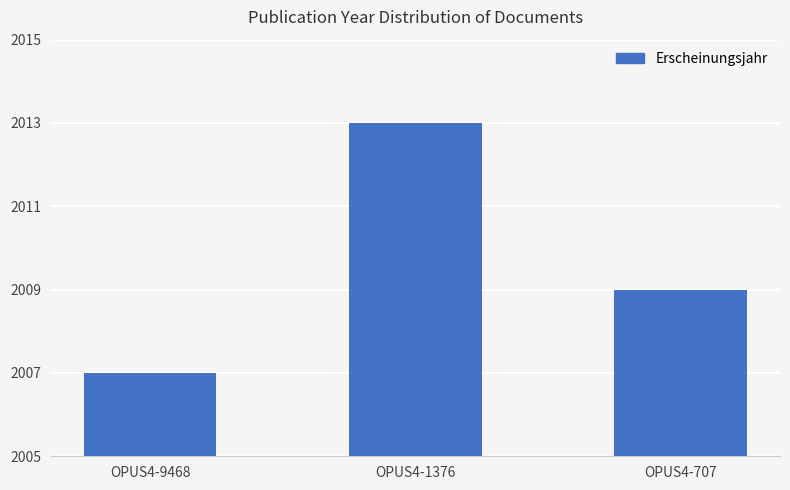

Which label corresponds to the largest value in the chart?

OPUS4-1376